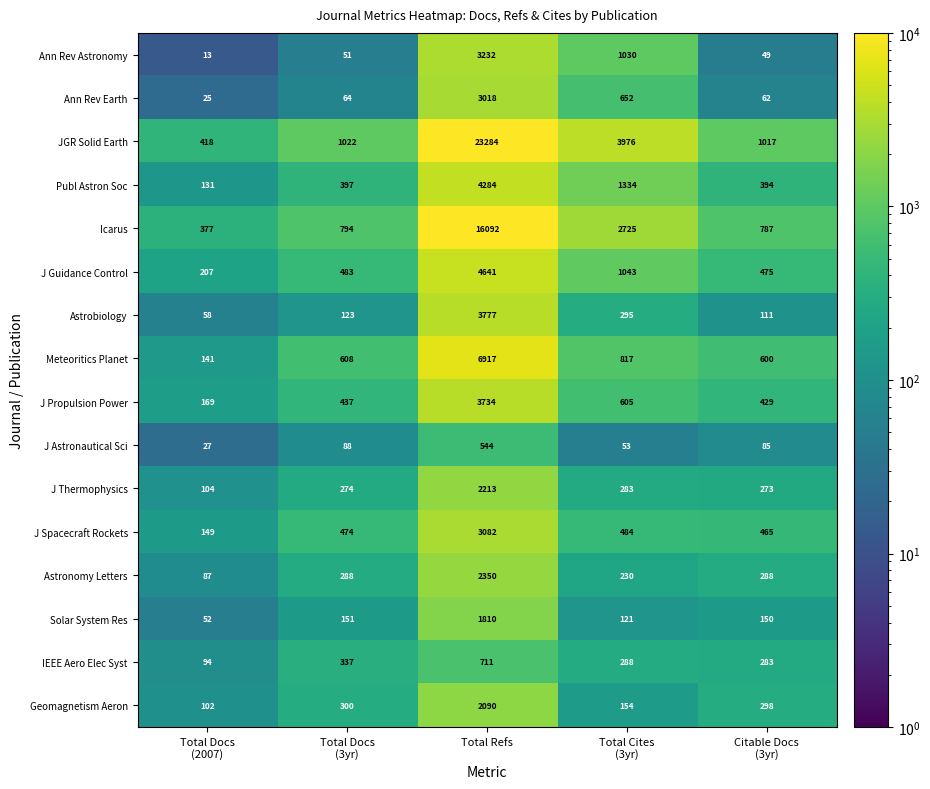

Which series has the largest total across all categories?

JGR Solid Earth